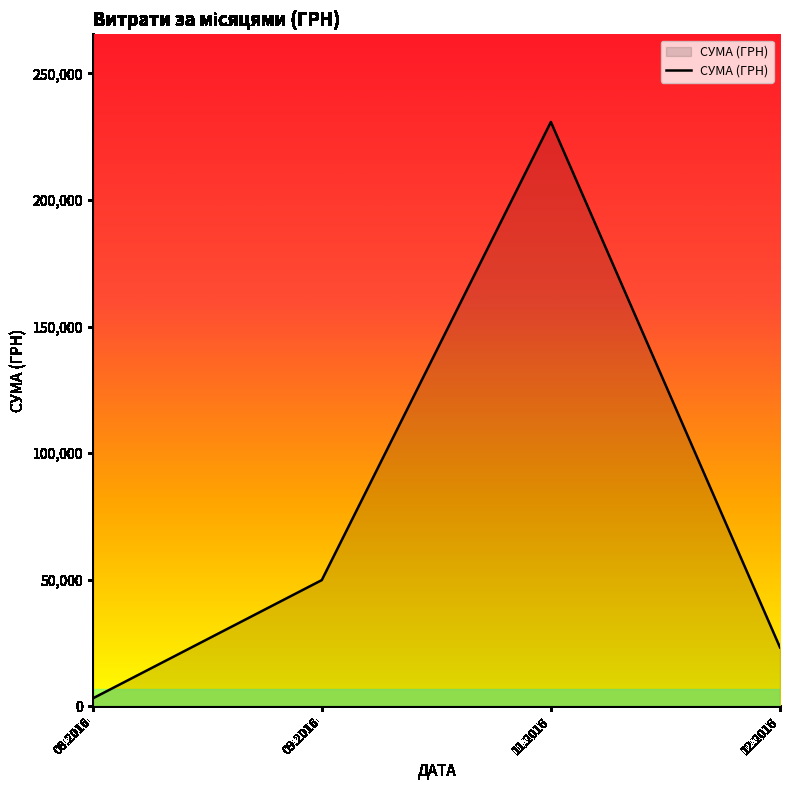

Rank the categories by value from highest to lowest.

11.2016, 09.2016, 12.2016, 08.2016